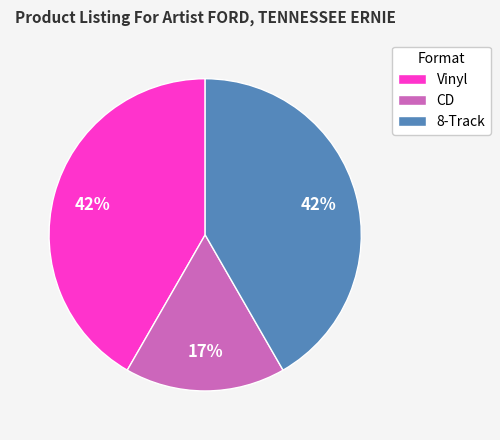

Which category has the smallest portion of the pie?

CD